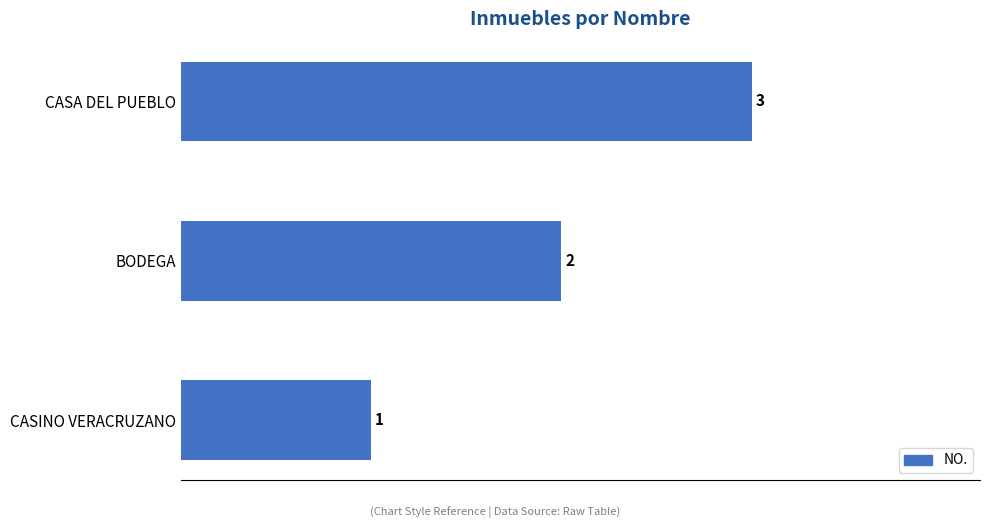

Which category has the highest value across all series?

CASA DEL PUEBLO